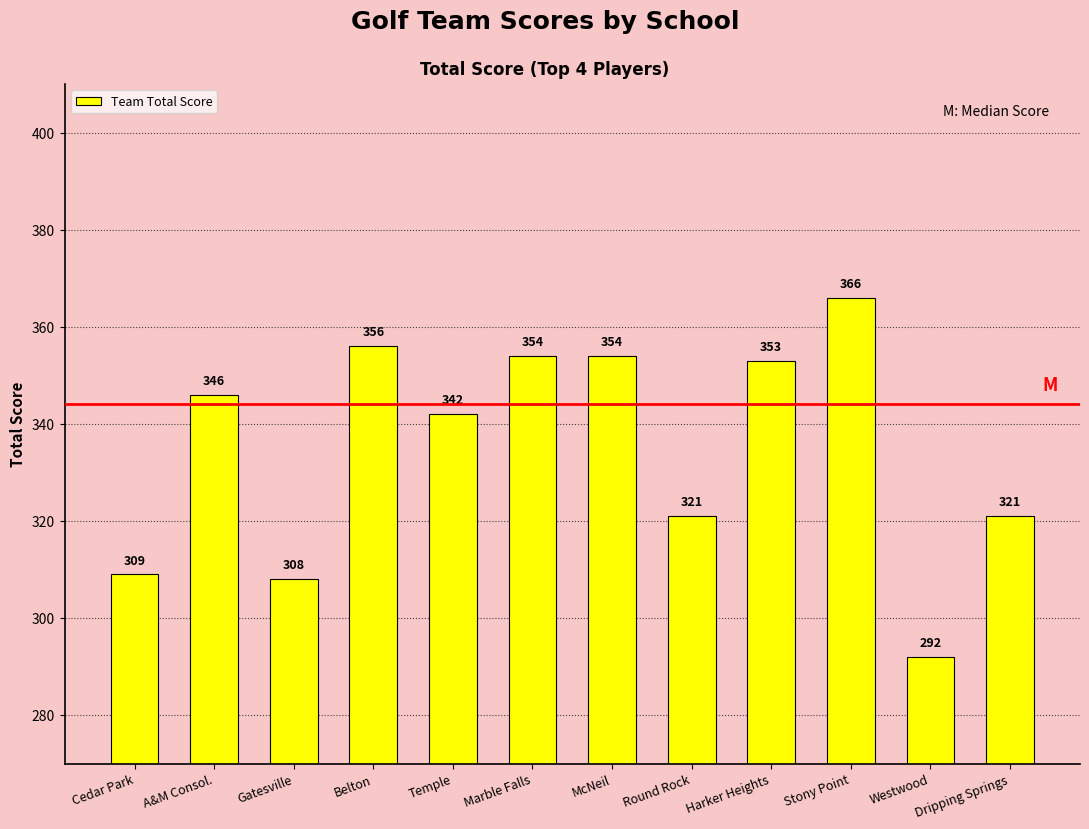

What is the value of the 2nd bar from the left?

346